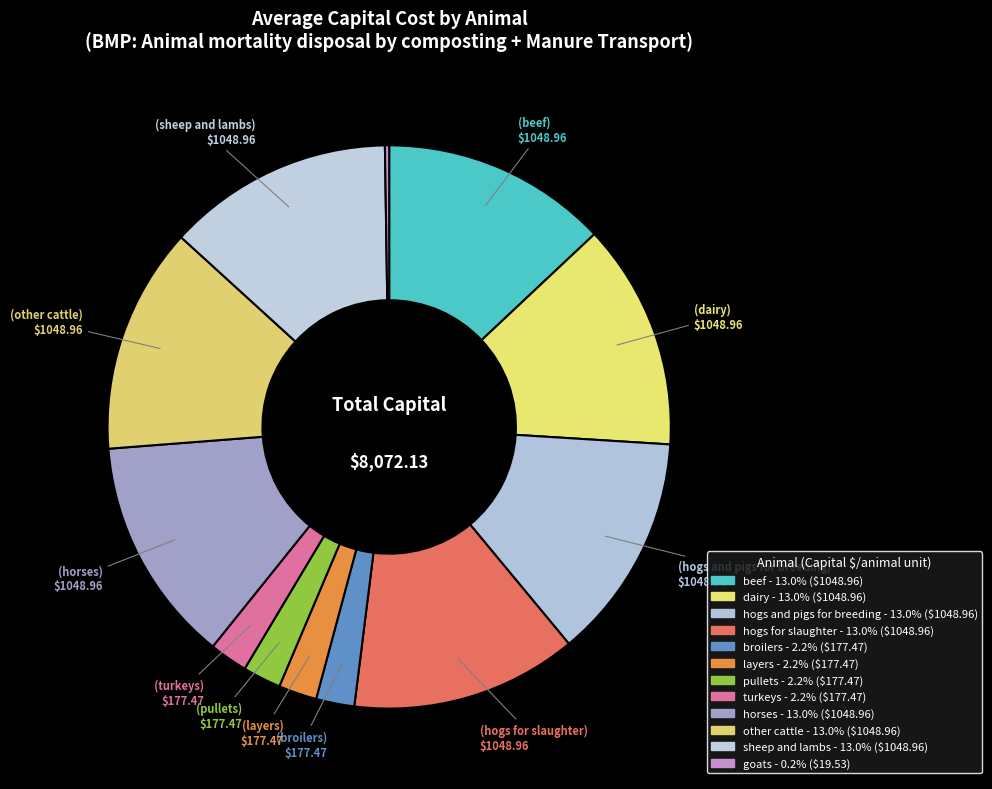

To the nearest percent, what is the difference between the largest and smallest slice percentages?

13%